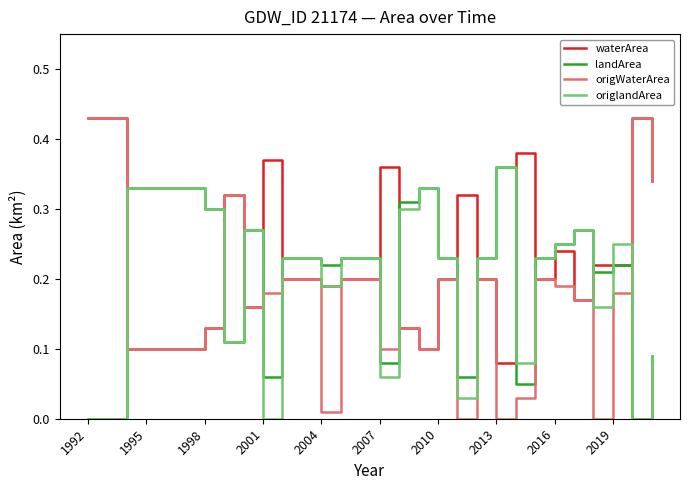

Which series has the largest total across all categories?

waterArea